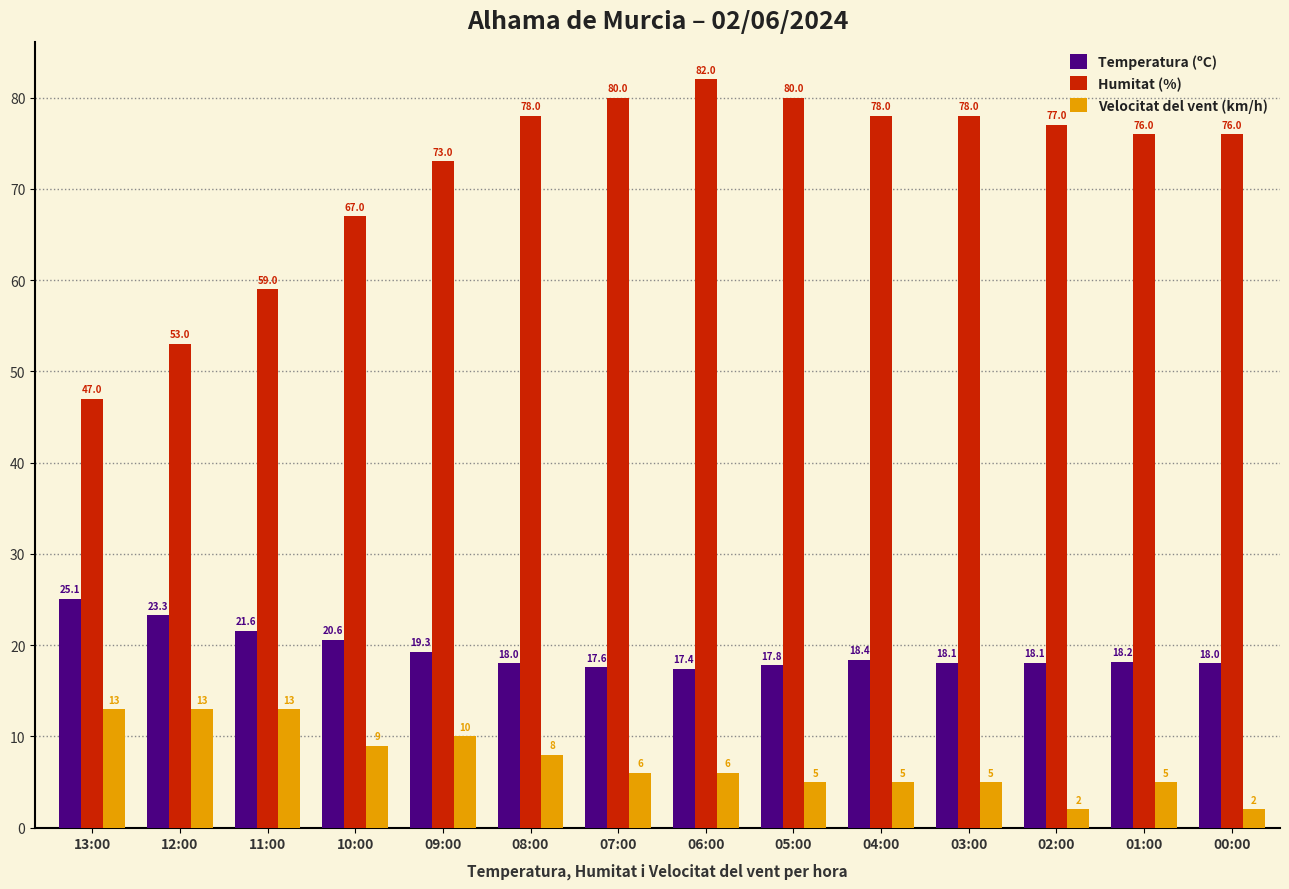

What is the maximum value shown in the chart?

82.0